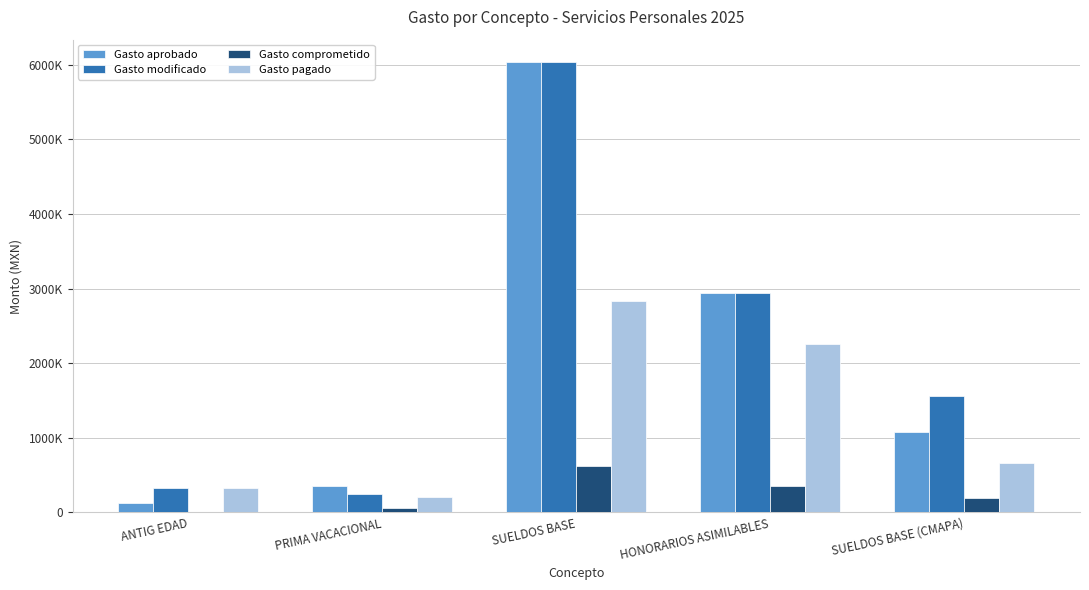

Reading right to left, transcribe all the data shown in this chart.

Gasto aprobado: SUELDOS BASE (CMAPA)=1079967.2	HONORARIOS ASIMILABLES=2935000.0	SUELDOS BASE=6033746.2	PRIMA VACACIONAL=352809.9	ANTIG EDAD=125000.0
Gasto modificado: SUELDOS BASE (CMAPA)=1565046.9	HONORARIOS ASIMILABLES=2935000.0	SUELDOS BASE=6033746.2	PRIMA VACACIONAL=251954.6	ANTIG EDAD=326100.0
Gasto comprometido: SUELDOS BASE (CMAPA)=198623.0	HONORARIOS ASIMILABLES=359323.0	SUELDOS BASE=615446.0	PRIMA VACACIONAL=51992.0	ANTIG EDAD=8623.0
Gasto pagado: SUELDOS BASE (CMAPA)=656755.0	HONORARIOS ASIMILABLES=2254235.0	SUELDOS BASE=2826978.0	PRIMA VACACIONAL=201566.0	ANTIG EDAD=324499.1